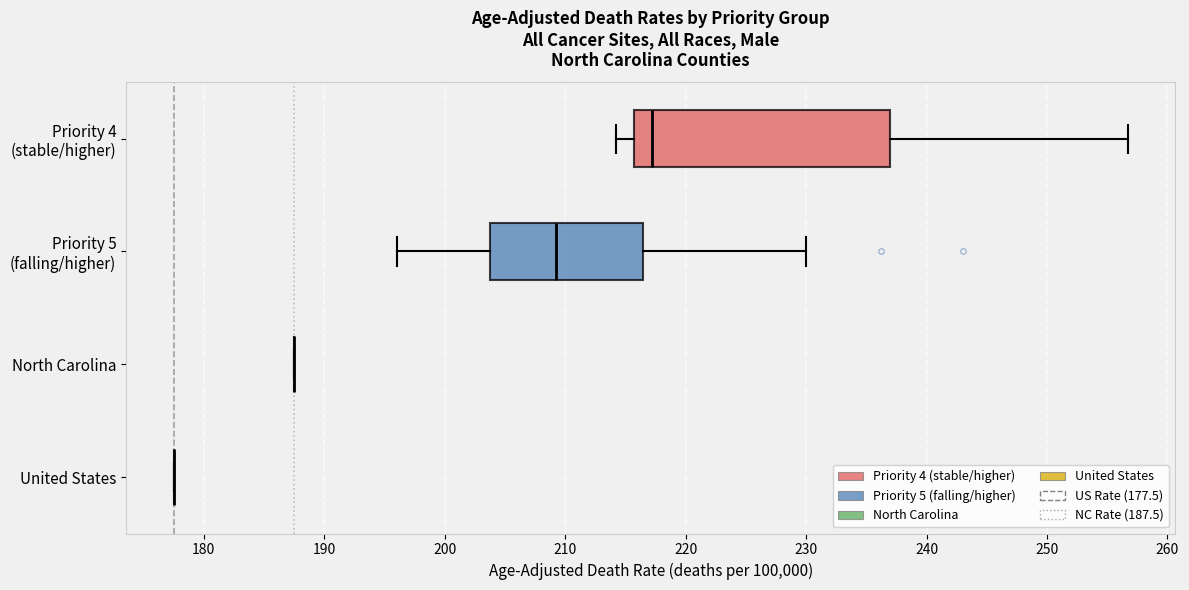

Reading bottom to top, transcribe this box plot: for each box, give where its median line is, the range the box spans, and where its two whiskers end, as read against the x-axis. The values are not printed on the chart, so give them approximately, as read against the axis.

United States: box collapsed to a line at 178, whiskers 178 to 178
North Carolina: box collapsed to a line at 188, whiskers 188 to 188
Priority 5 (falling/higher): median 209, box 204 to 216, whiskers 196 to 230
Priority 4 (stable/higher): median 217, box 216 to 237, whiskers 214 to 257